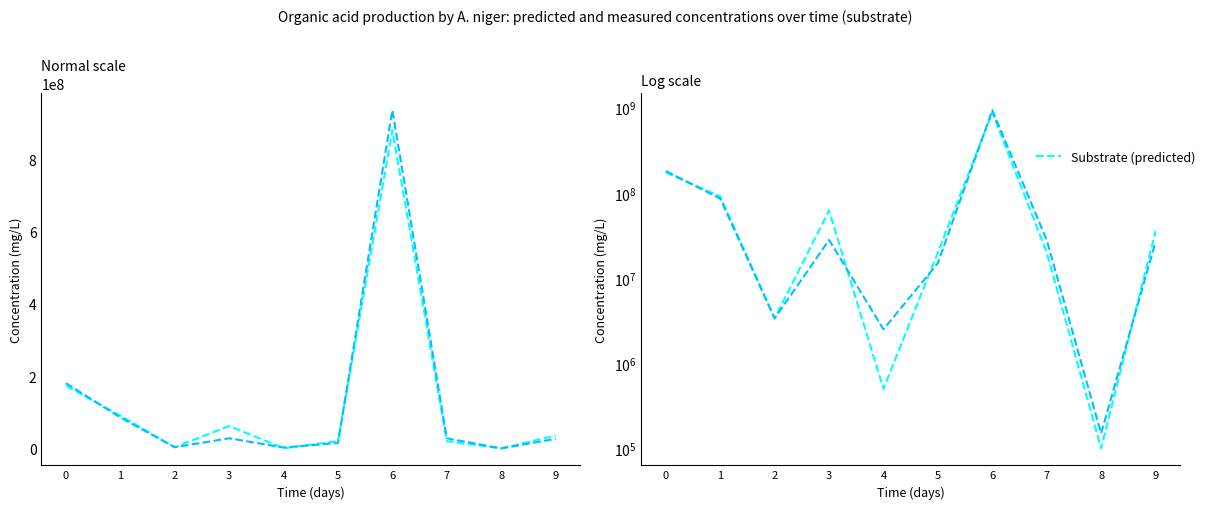

What is the value of the 당해년도예산액 point at the 4th from the left?

28000000